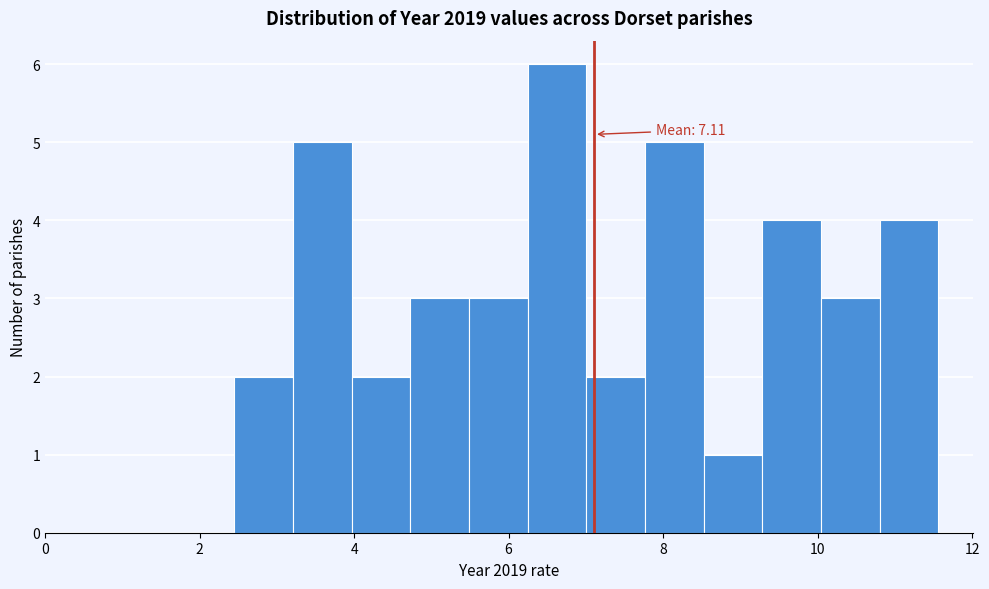

Read against the x-axis, roughly where is the centre of the tallest bar?

6.6